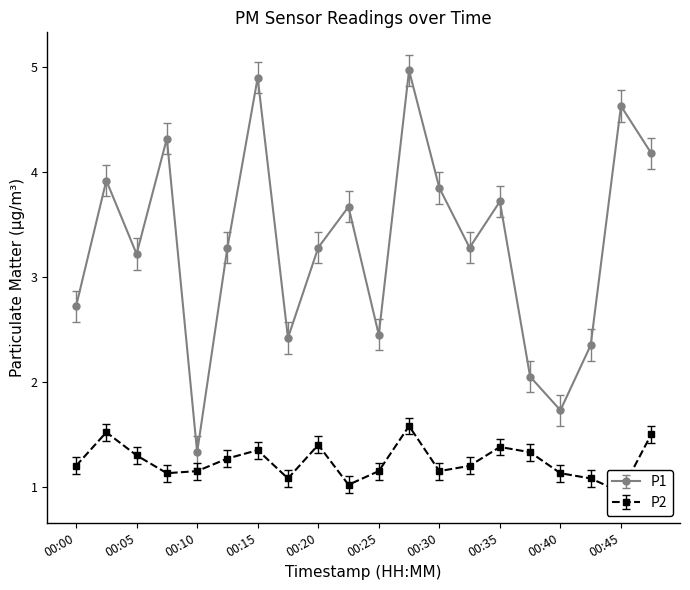

At which label does P1 first exceed 3?

00:03